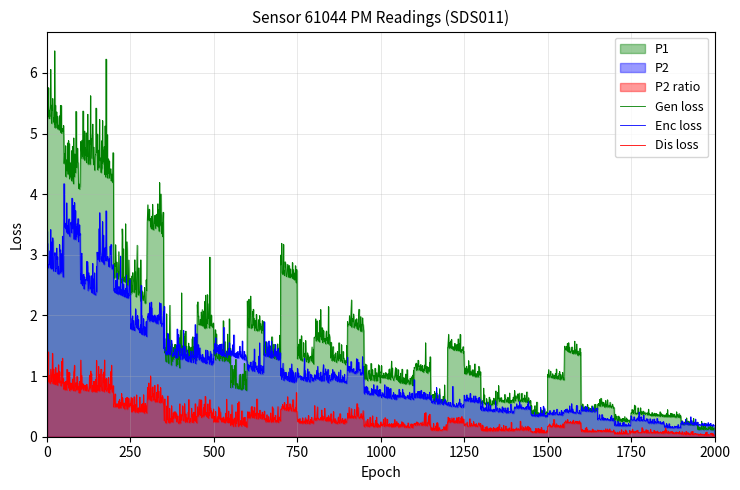

What is the value of the P1 point at the 25th from the left?

6.5